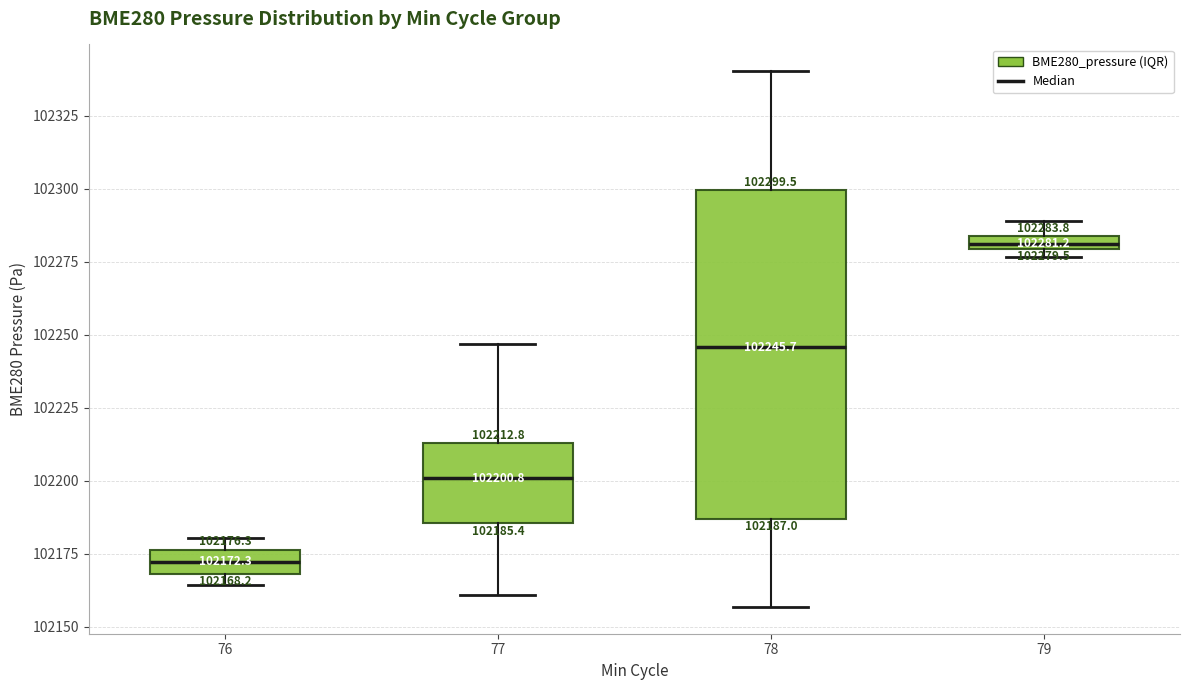

Which box is the tallest, from its lower edge to its upper edge?

78